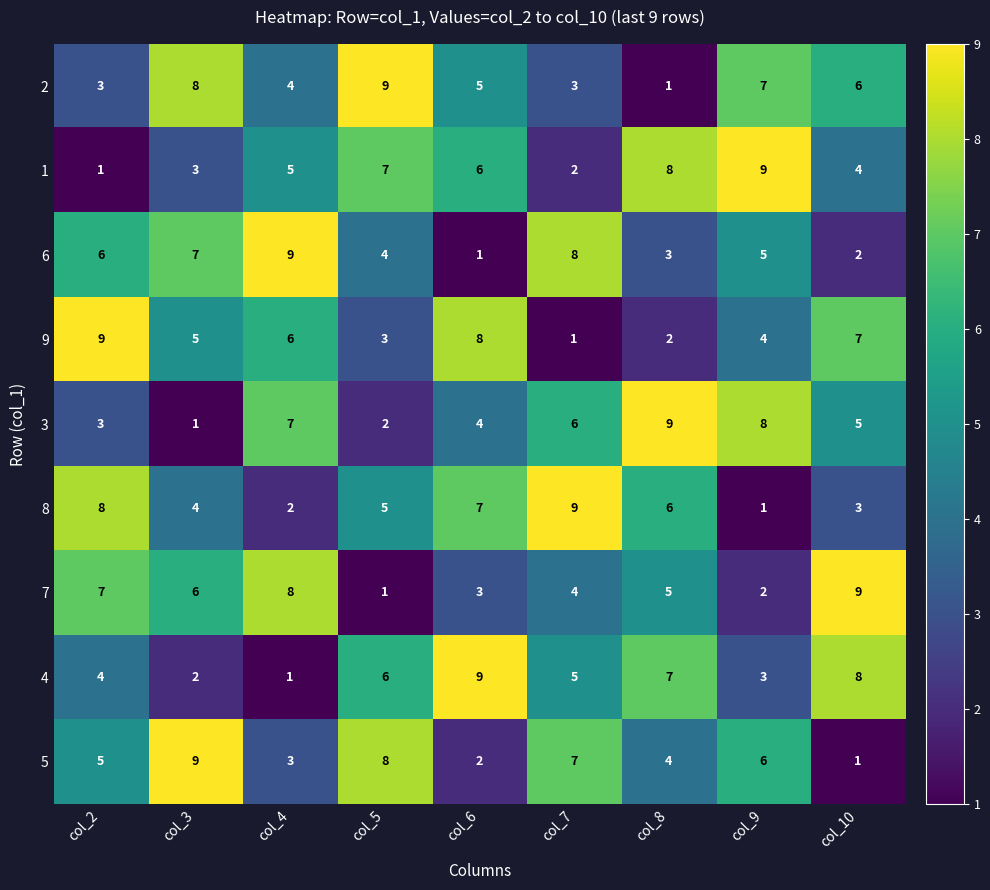

Rank the series at col_10 from lowest to highest value.

5, 6, 8, 1, 3, 2, 9, 4, 7